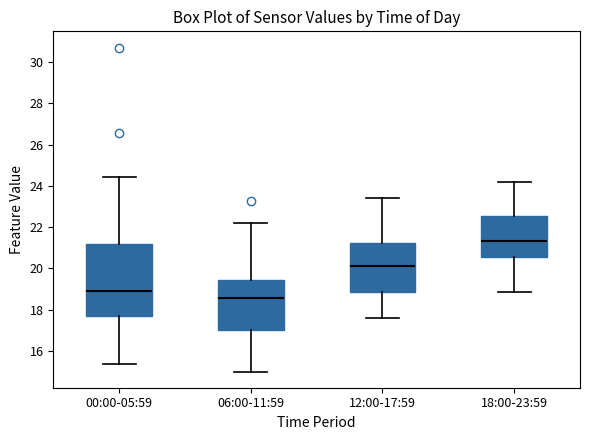

Reading left to right, read every box against the y-axis: the position of its median line, the range the box covers, and the ends of its whiskers. The values are not printed on the chart, so give them approximately, as read against the axis.

00:00-05:59: median 19.0, box 17.8 to 21.2, whiskers 15.4 to 24.4
06:00-11:59: median 18.6, box 17.0 to 19.4, whiskers 15.0 to 22.2
12:00-17:59: median 20.2, box 18.8 to 21.2, whiskers 17.6 to 23.4
18:00-23:59: median 21.4, box 20.6 to 22.6, whiskers 18.8 to 24.2